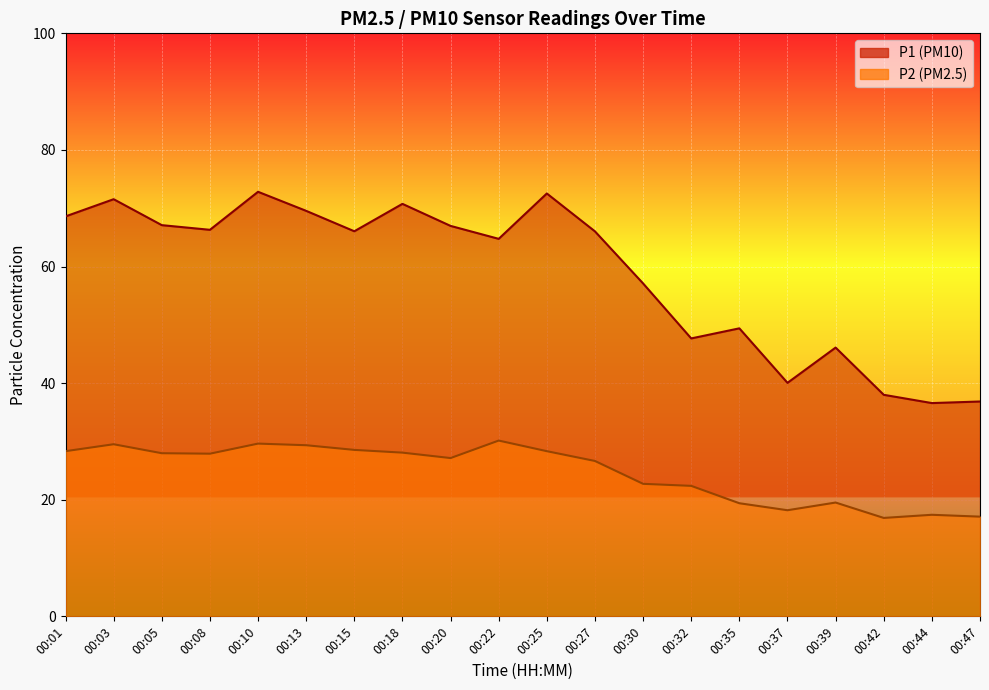

What is the value of the P2 point at the 10th from the left?

30.1